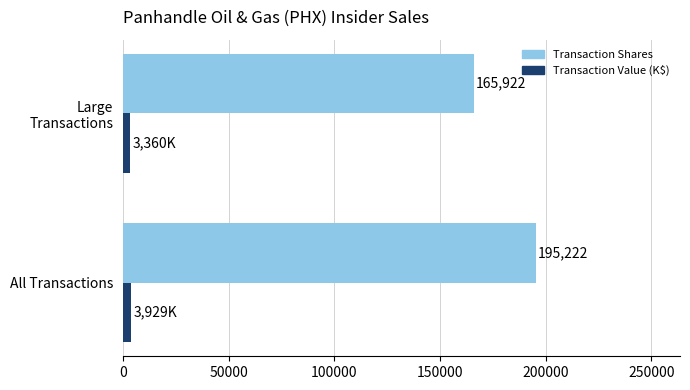

What is the approximate value of Transaction Shares at All Transactions?

195222.0